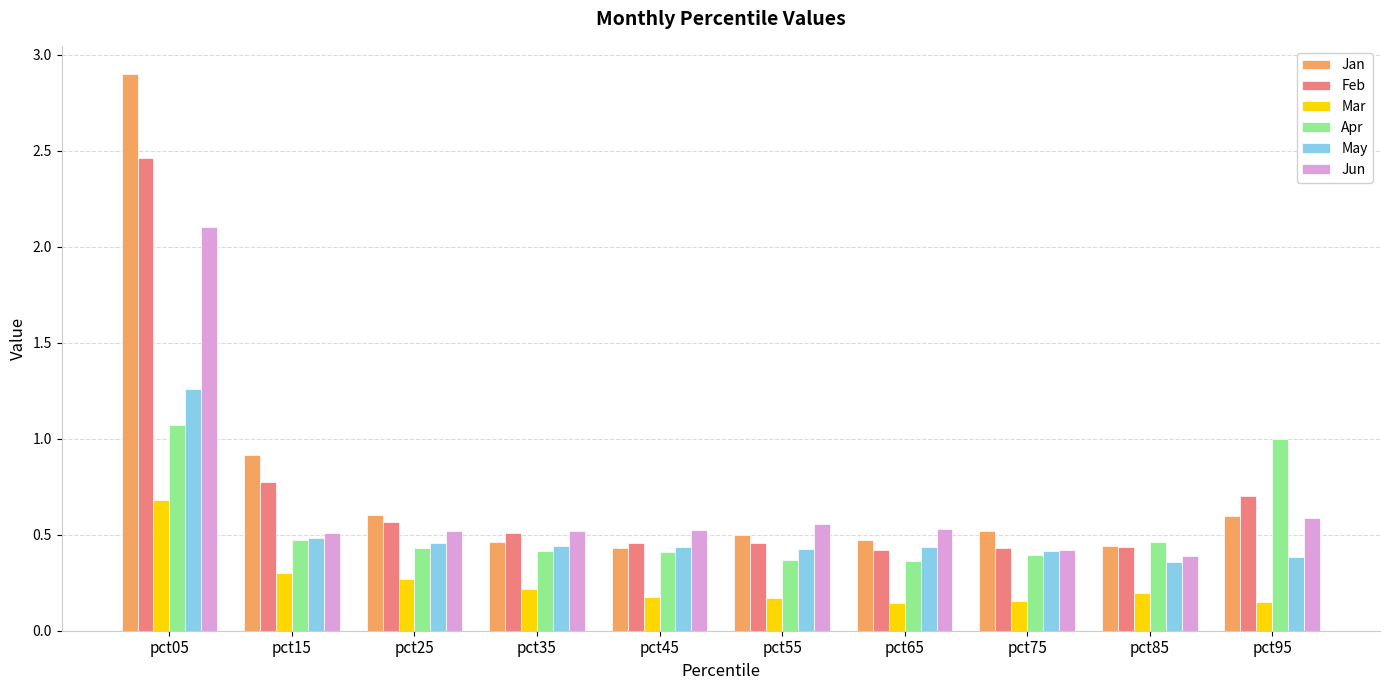

At how many categories does at least one series exceed 0?

10